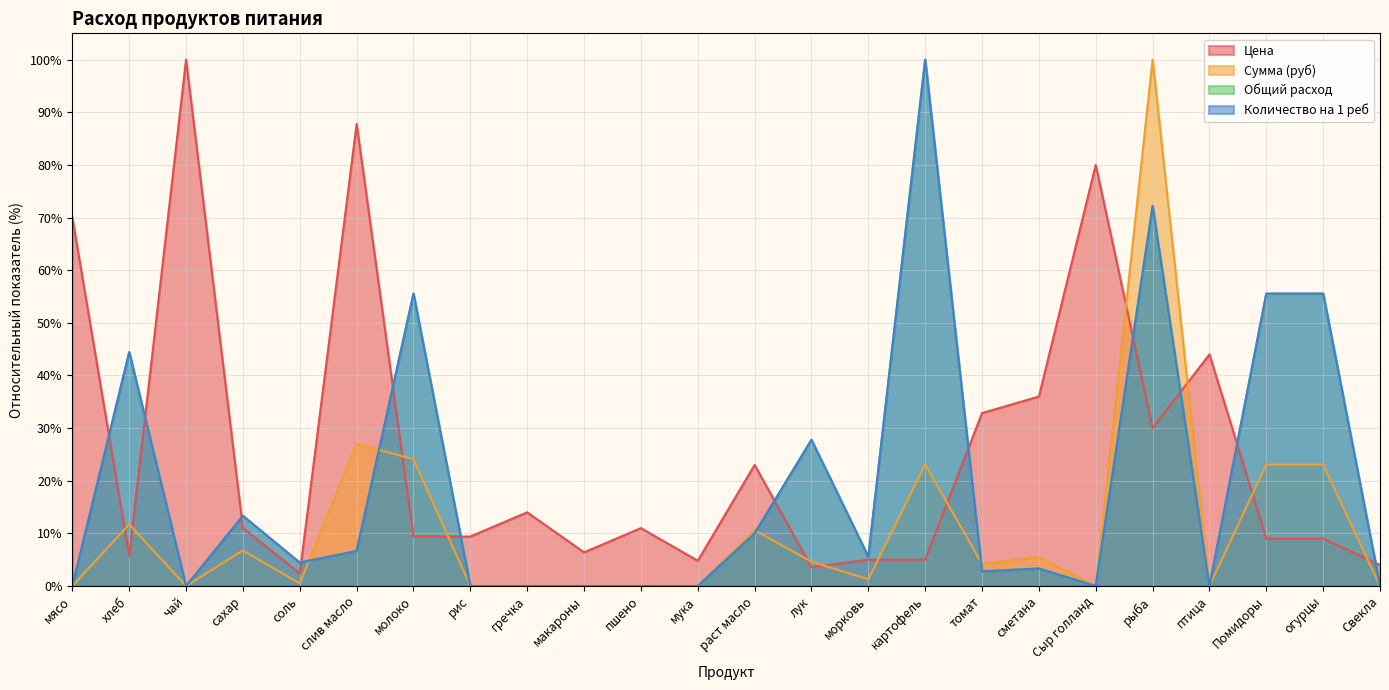

How many distinct data groups are displayed?

4